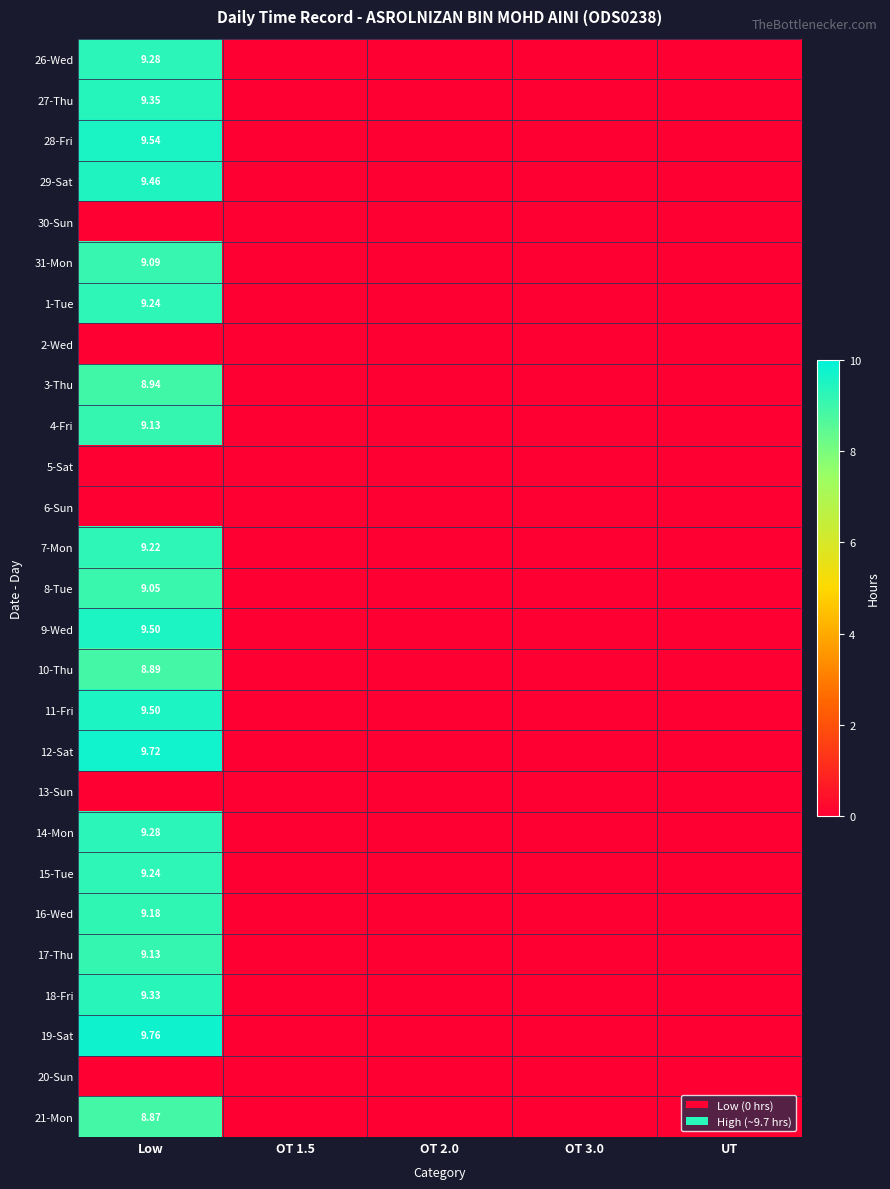

What is the sum of all 29-Sat values?

9.5